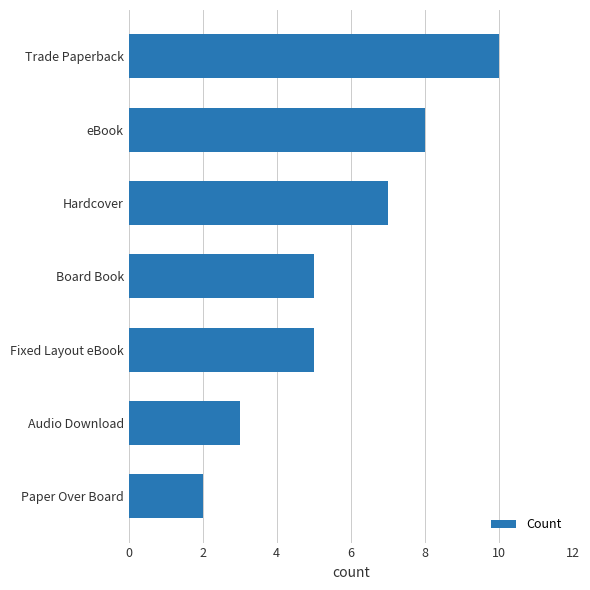

What is the maximum value shown in the chart?

10